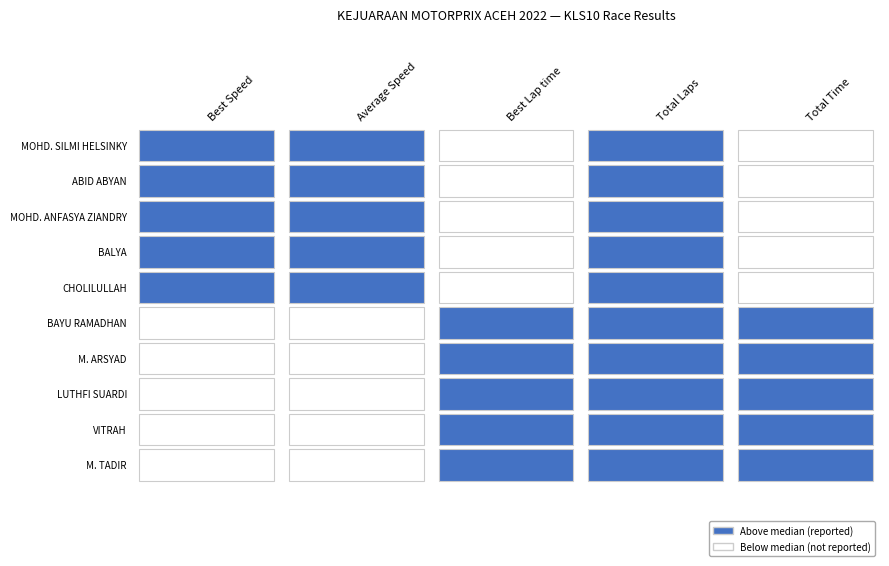

What is the sum of the CHOLILULLAH values at Best Lap time and Total Time?

353.9